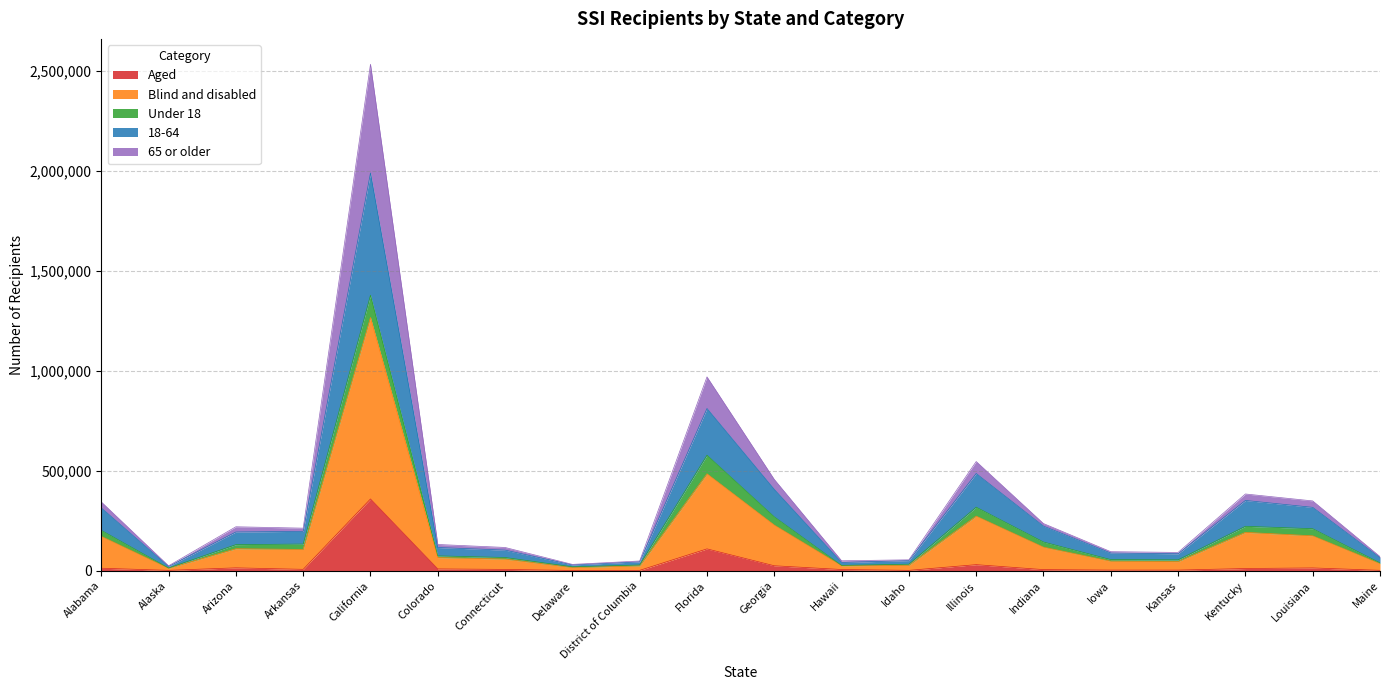

Count the number of categories in the chart.

20